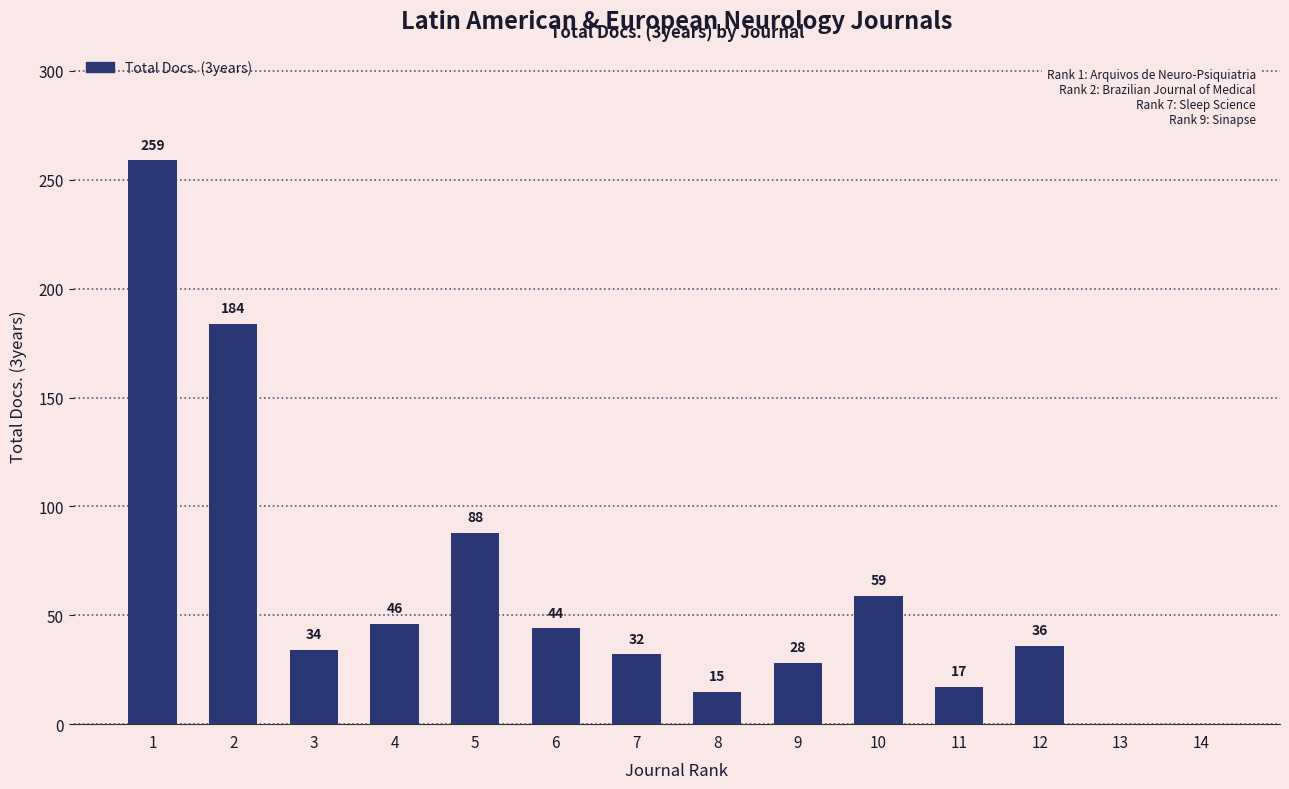

Reading left to right, what are all the values shown in this chart?

259	184	34	46	88	44	32	15	28	59	17	36	0	0